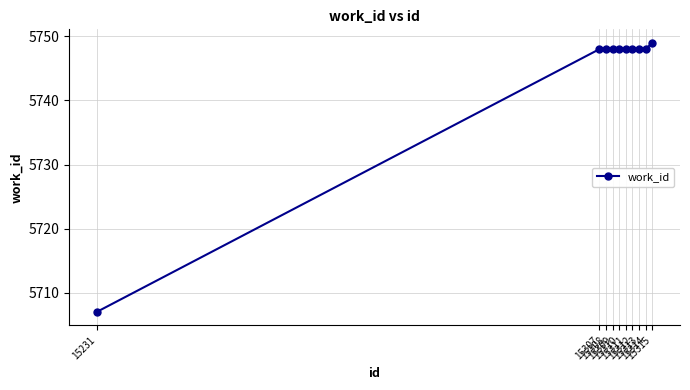

What is the value of the 2nd point from the left?

5748